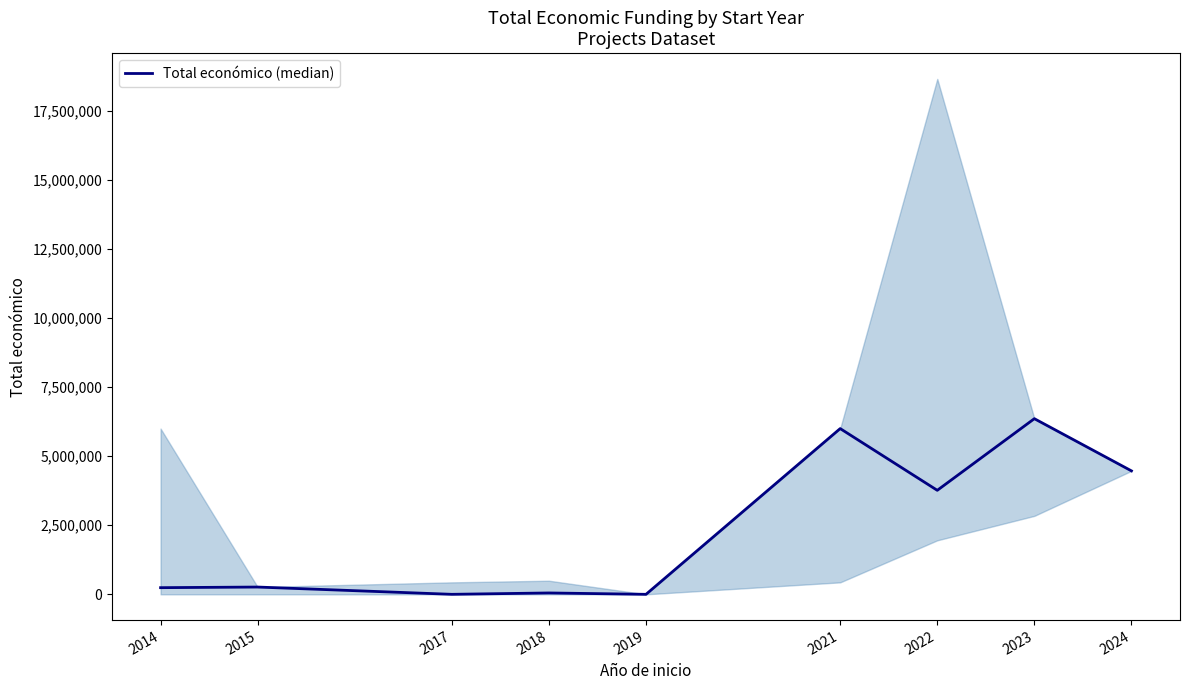

How many data points are less than 263534?

4